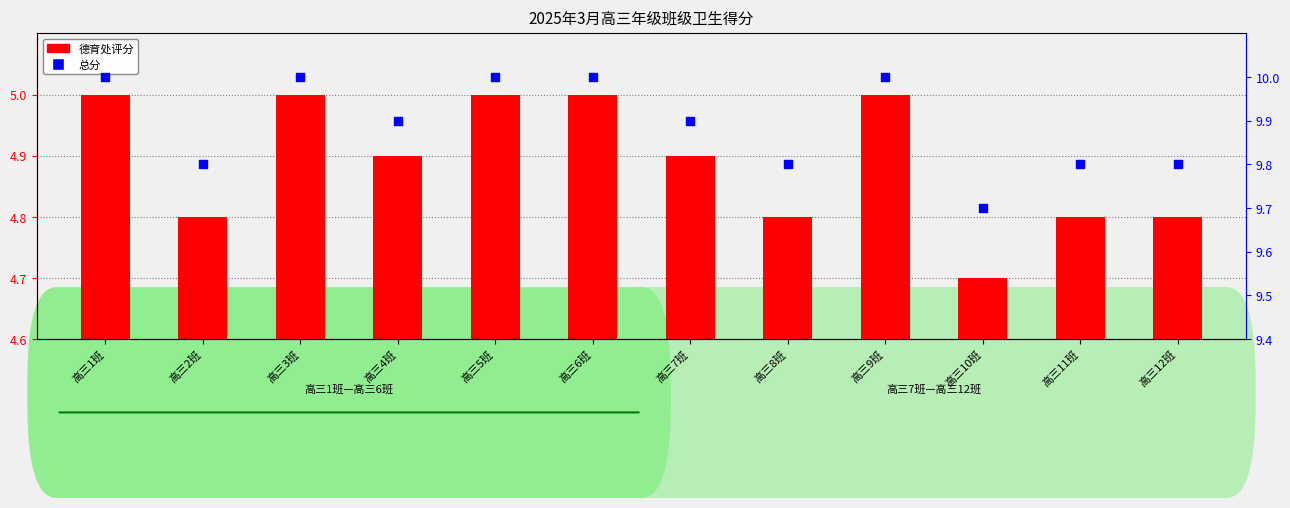

What is the change in value from 高三6班 to 高三11班?

-0.2